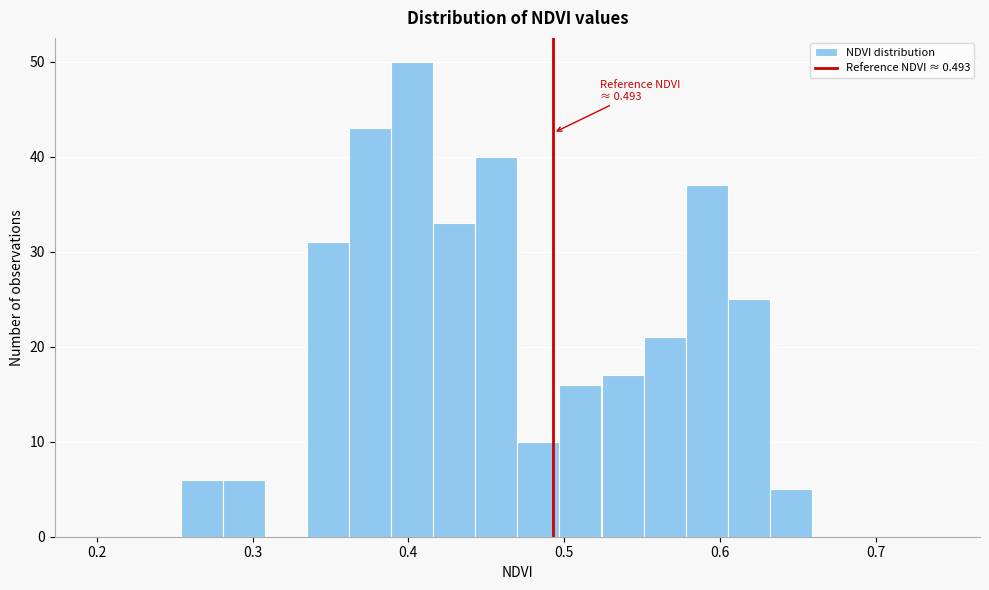

Around what value on the x-axis is the tallest bar? Give the approximate position of its centre, as read against the axis.

0.40